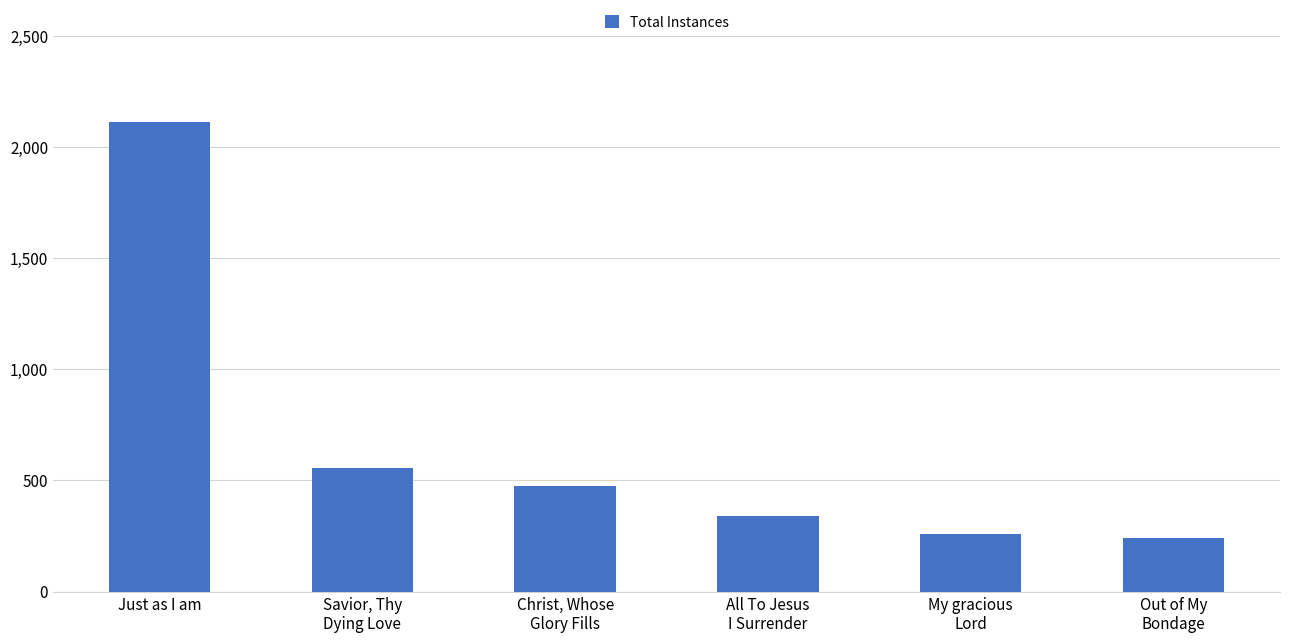

Where does the data first go above 475?

Just as I am